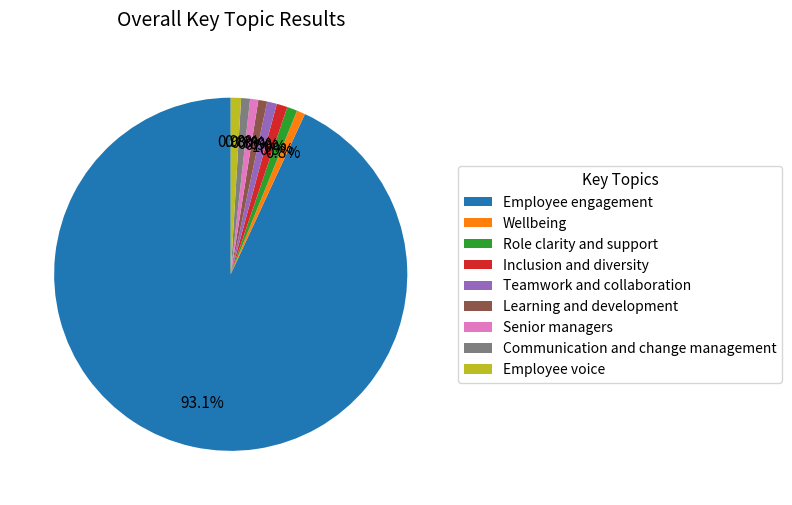

Does any single category account for the majority?

Yes